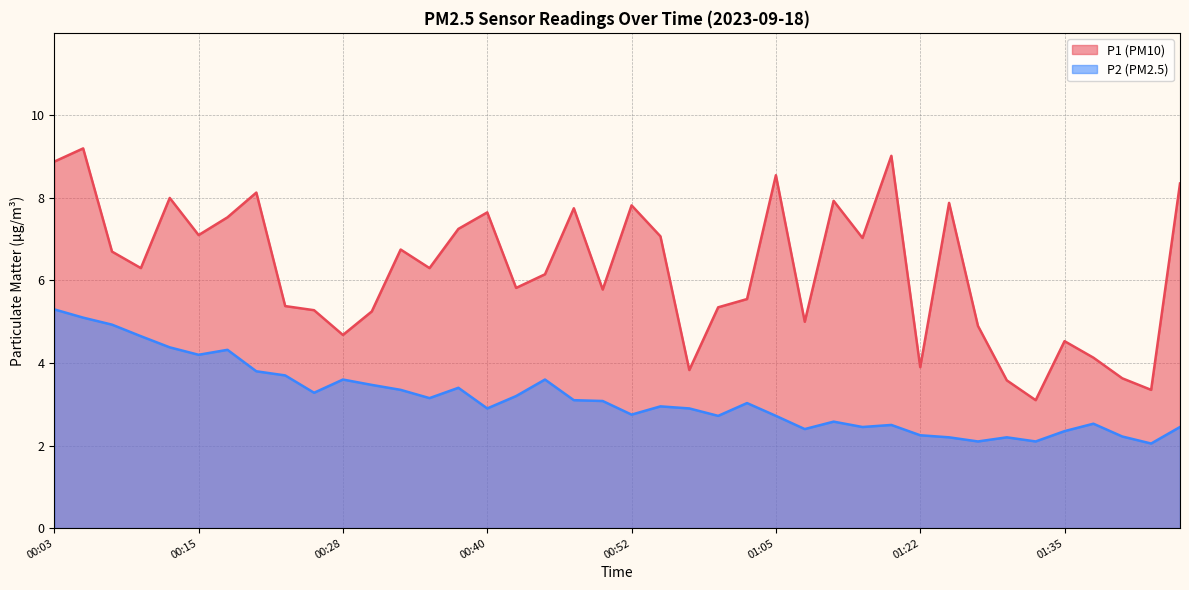

Rank the series by their maximum value, from highest to lowest.

P1 line, P2 line